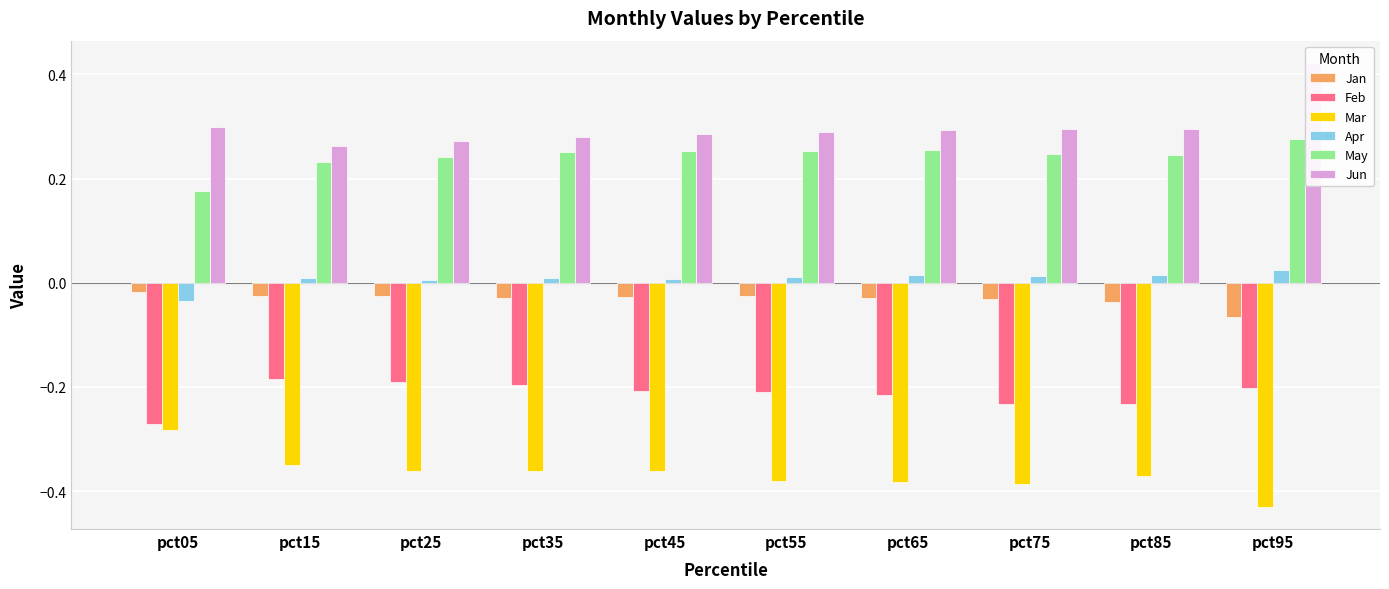

How many bars are there in total?

60